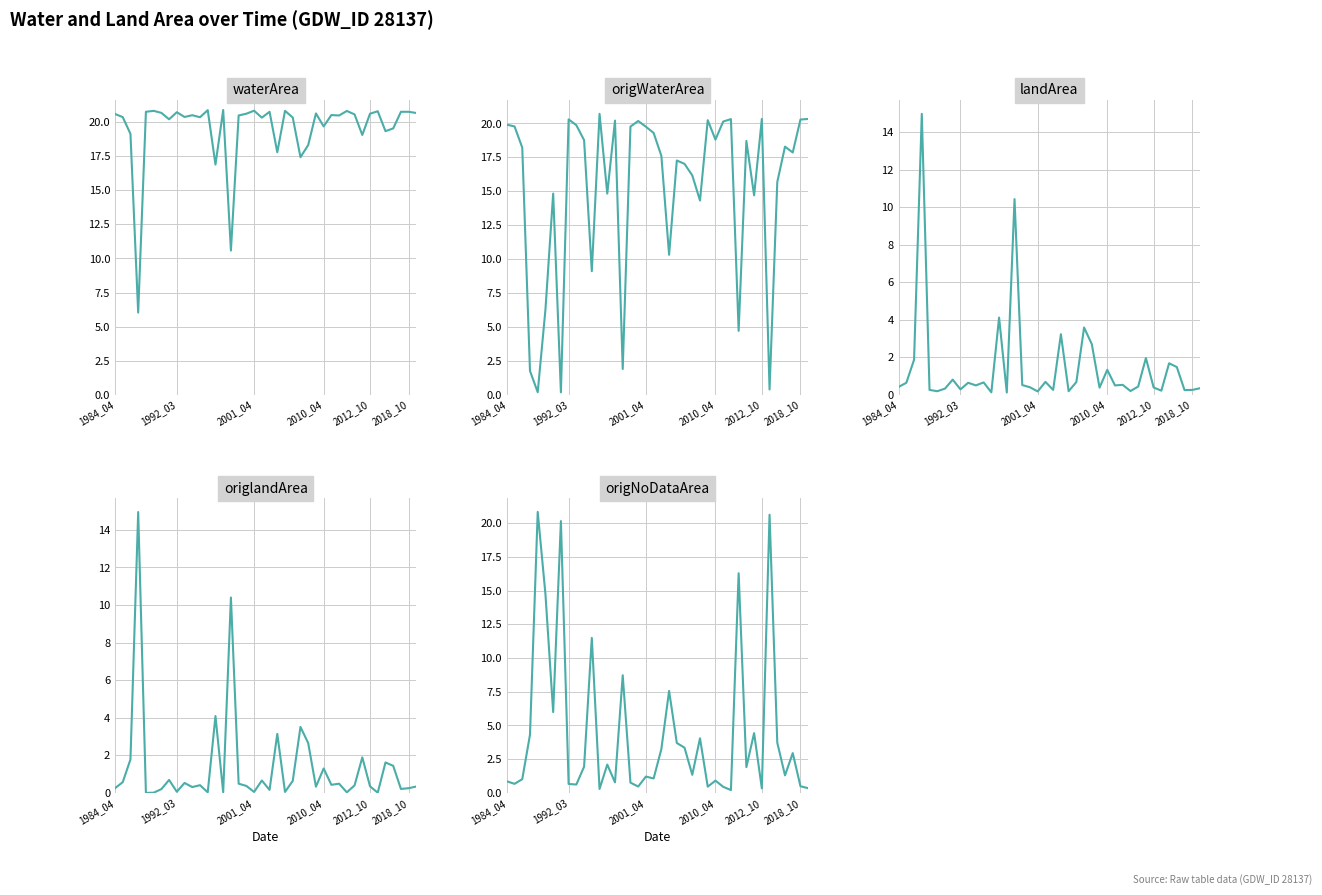

How many data points does each series have?

40